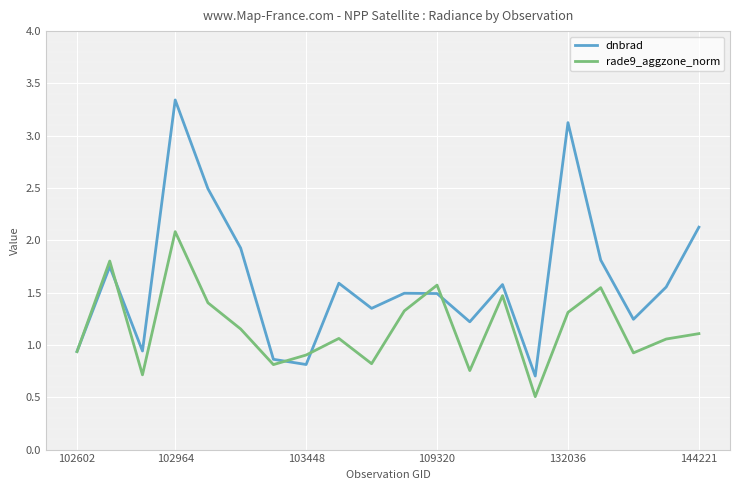

What are all the series names shown in the legend?

dnbrad, rade9_aggzone_norm